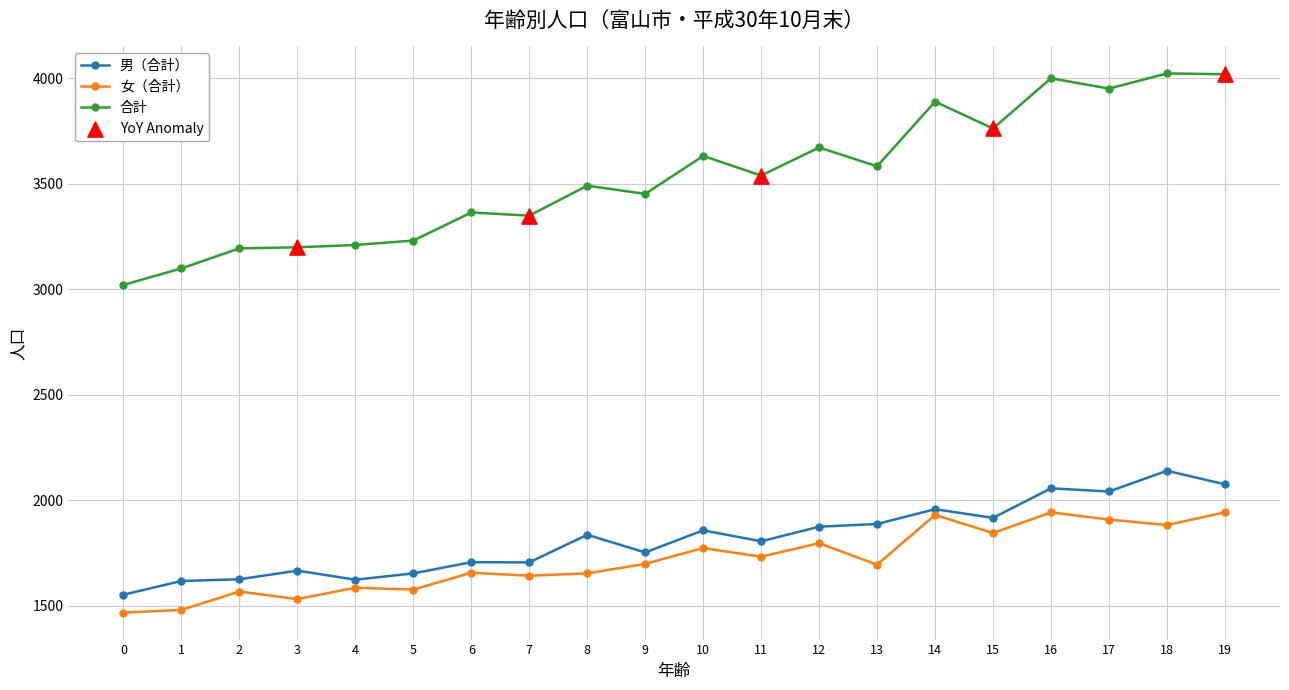

What is the difference between the highest and lowest values at 9?

1753